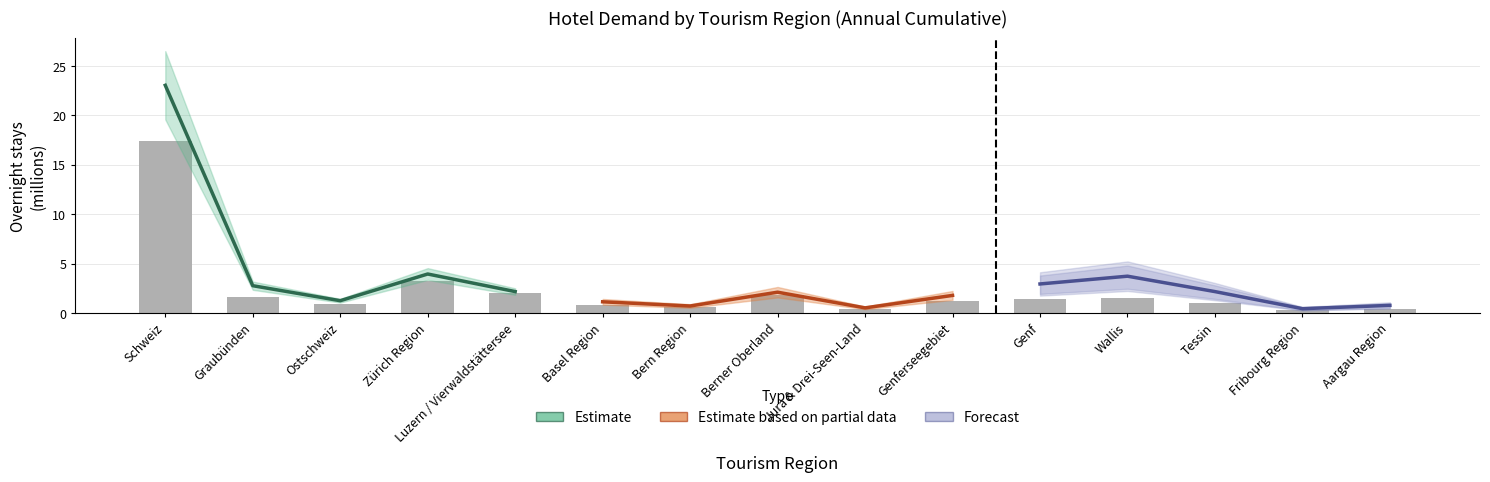

Reading left to right, extract all data points from this chart.

Estimate: 23.0	2.8	1.3	4.0	2.2
Estimate based on partial data: 1.1	0.7	2.1	0.5	1.8
Forecast: 3.0	3.7	2.2	0.5	0.8